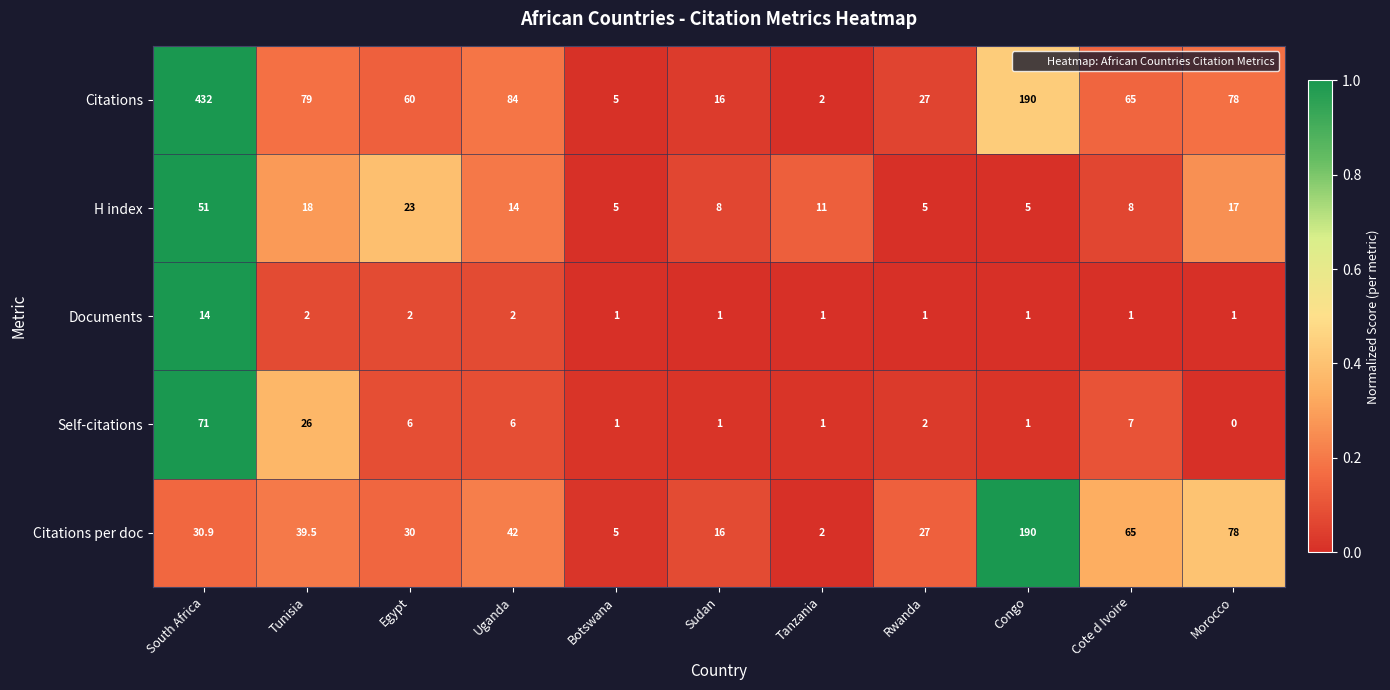

The value of H index at Tunisia is 18.0. True or false?

True